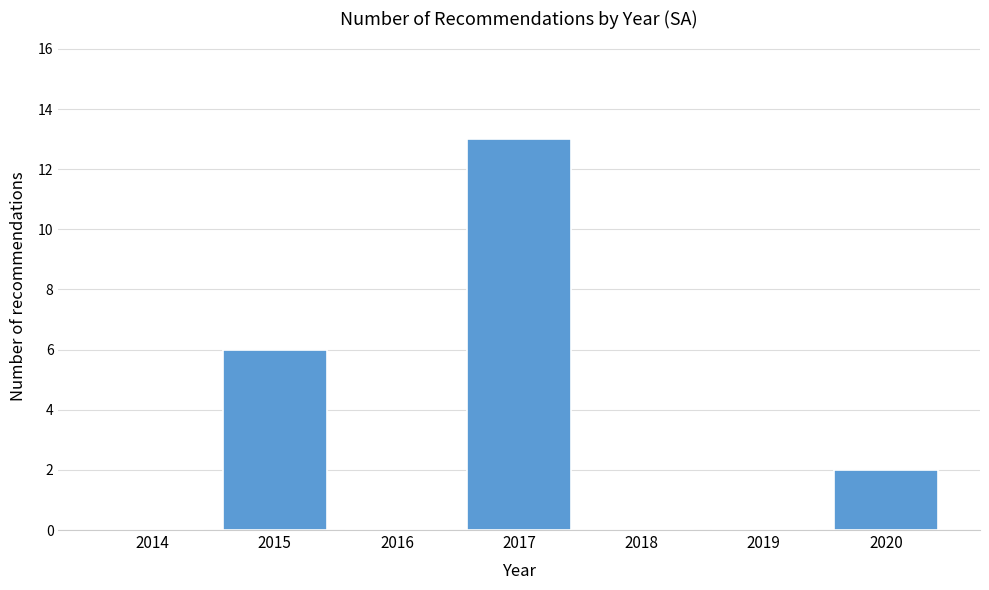

Reading right to left, extract all data points from this chart.

2020=2	2019=0	2018=0	2017=13	2016=0	2015=6	2014=0